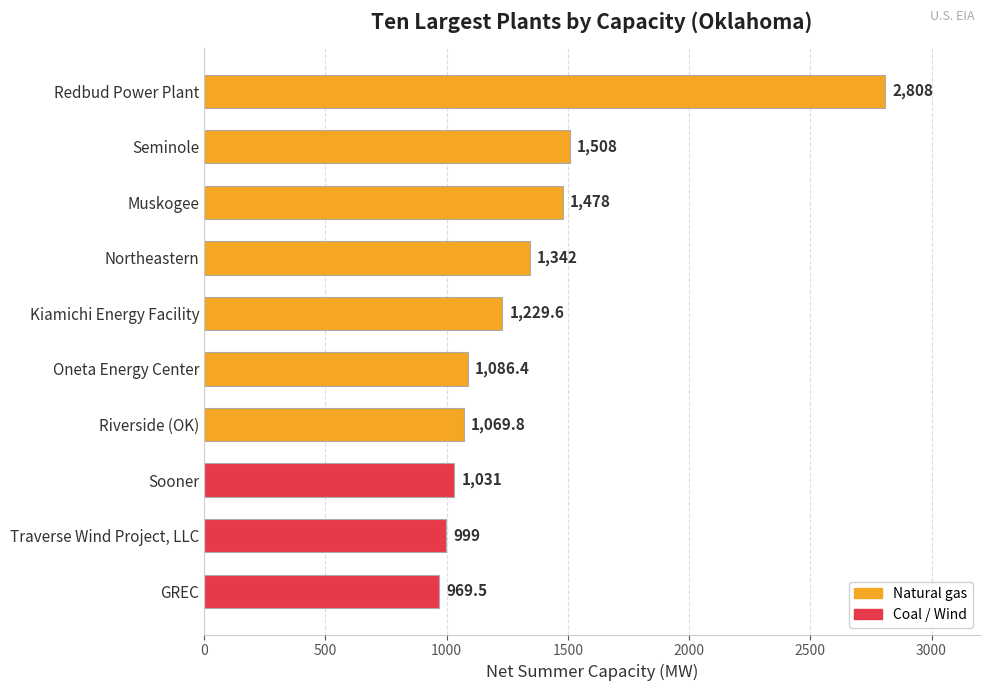

What is the maximum value shown in the chart?

2808.0